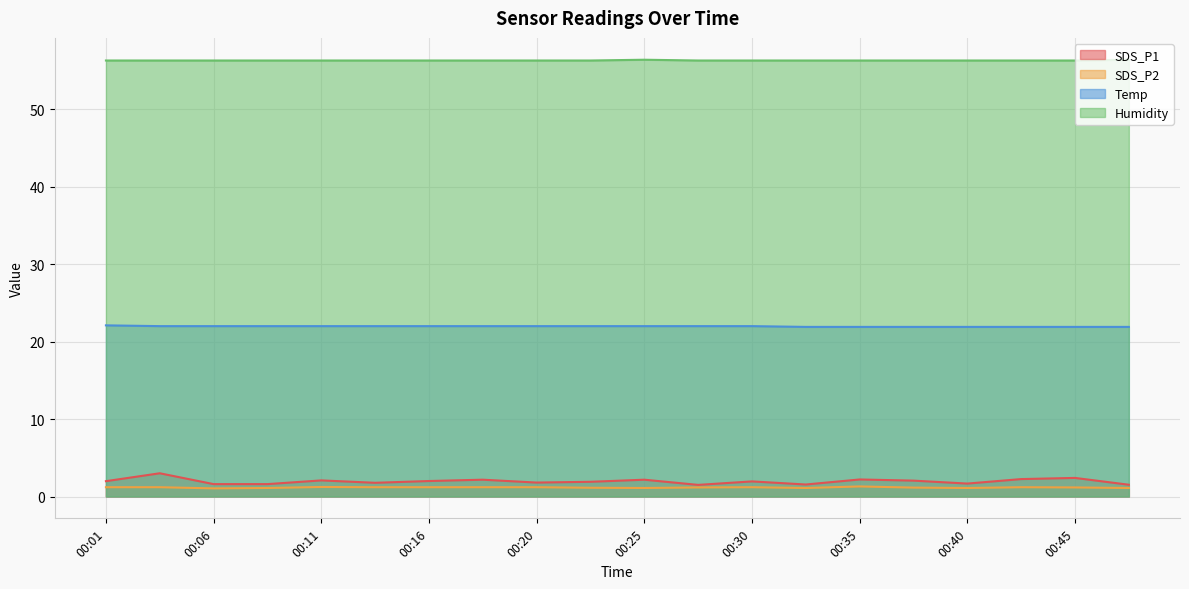

At which category is the sum across all series the highest?

00:03